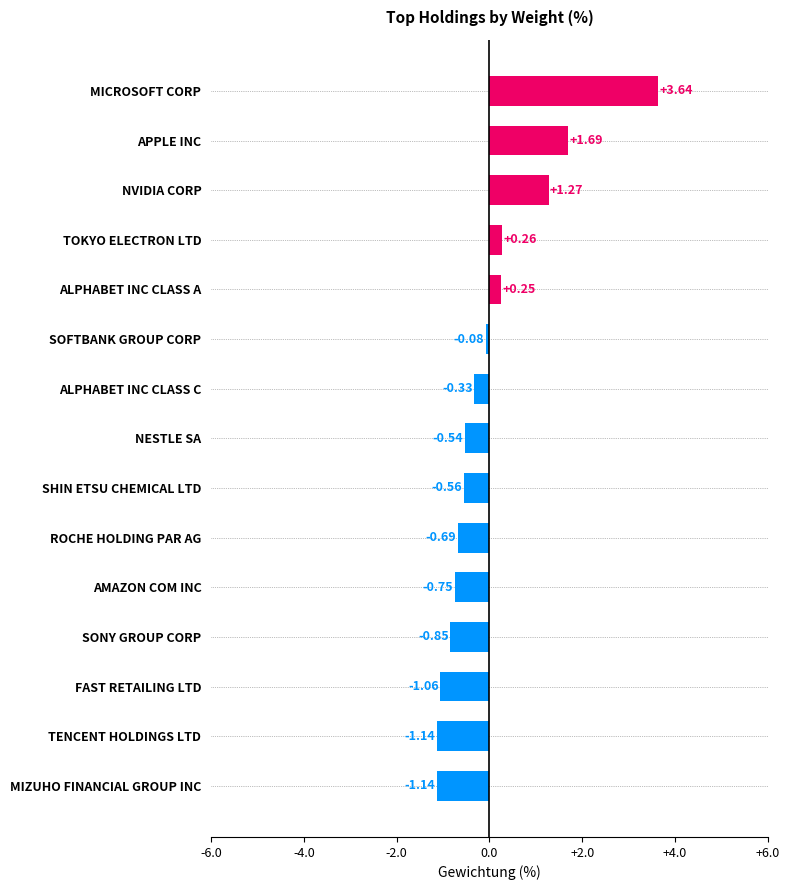

Count the number of data series in this chart.

1